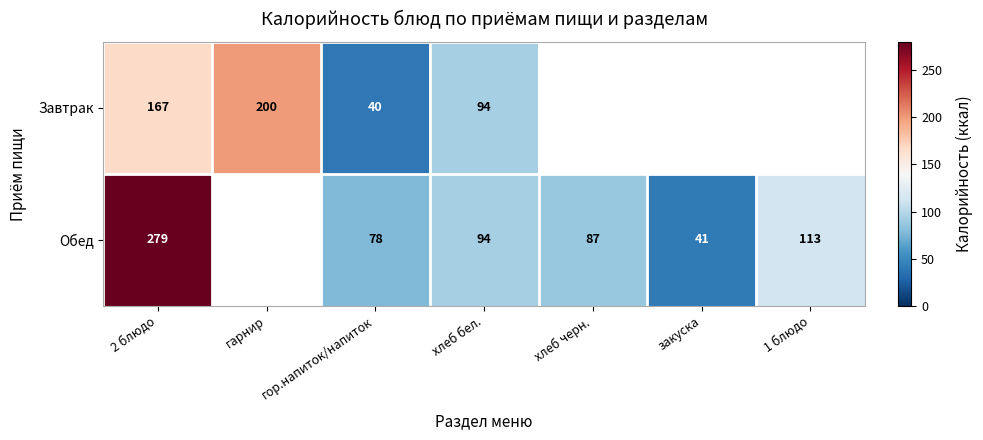

What is the difference between the Обед values at хлеб черн. and хлеб бел.?

7